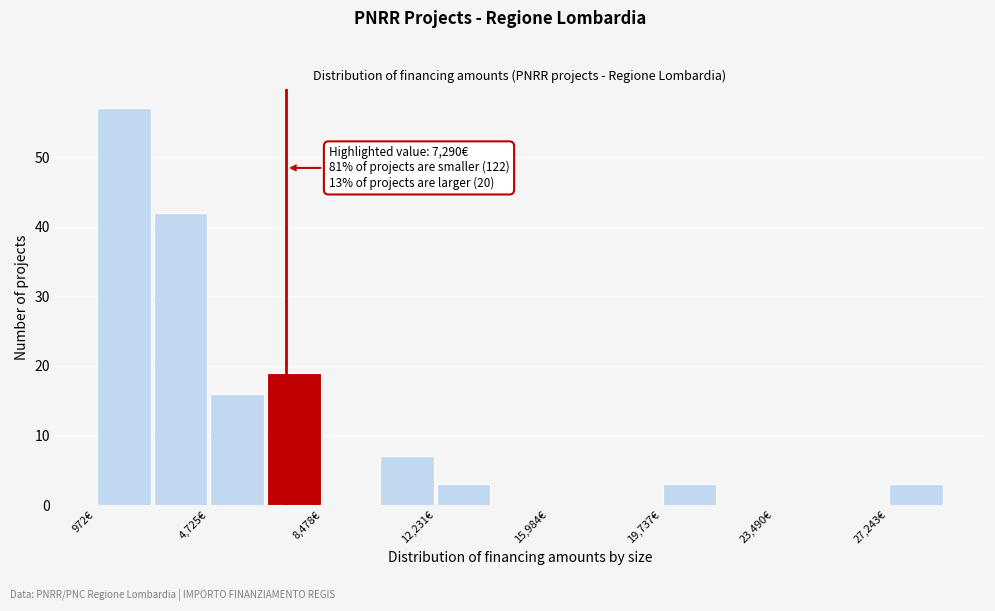

Read against the x-axis, roughly where is the centre of the tallest bar?

2000